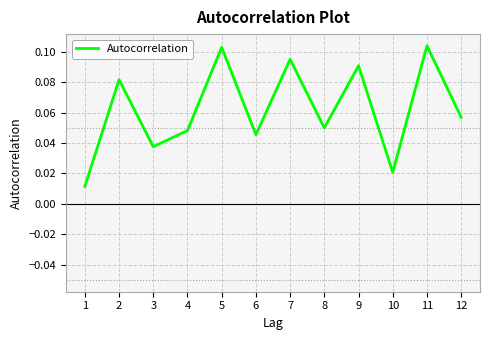

Where is the first local maximum?

2